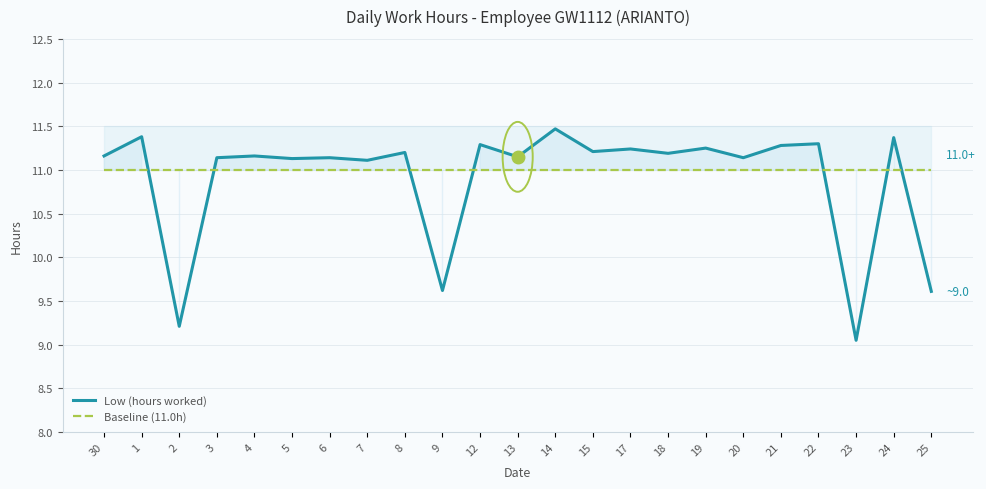

How many intersections are there between Baseline (11.0h) and Low (hours worked)?

7